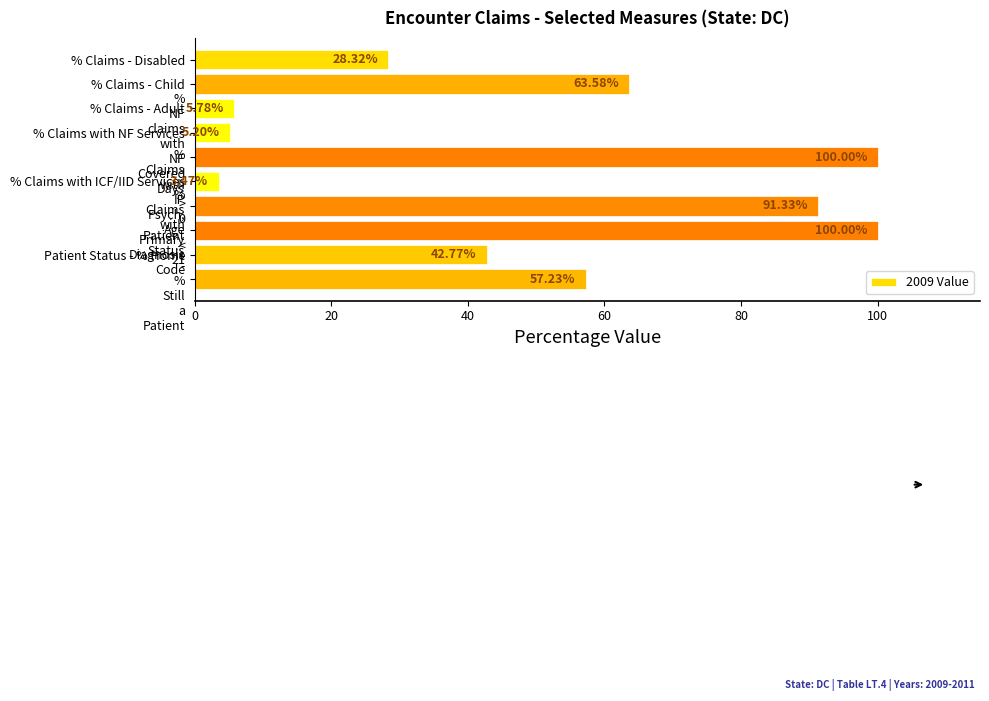

What is the average value?

49.8